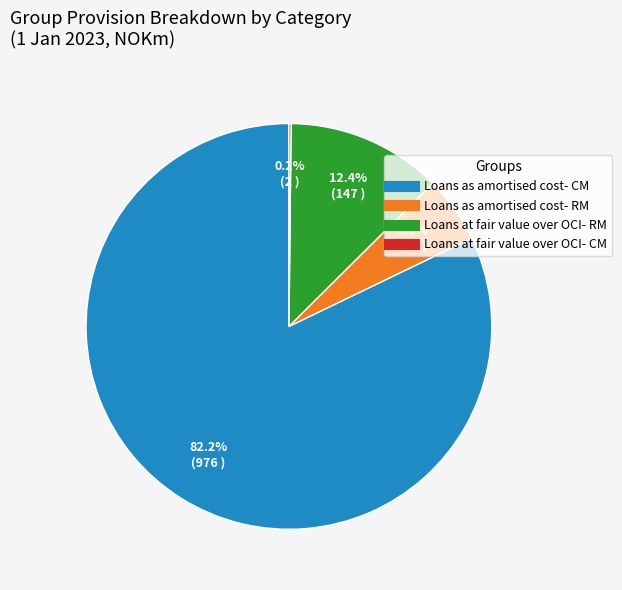

To the nearest percent, what is the difference between the Loans as amortised cost- RM and Loans as amortised cost- CM slice percentages?

77%